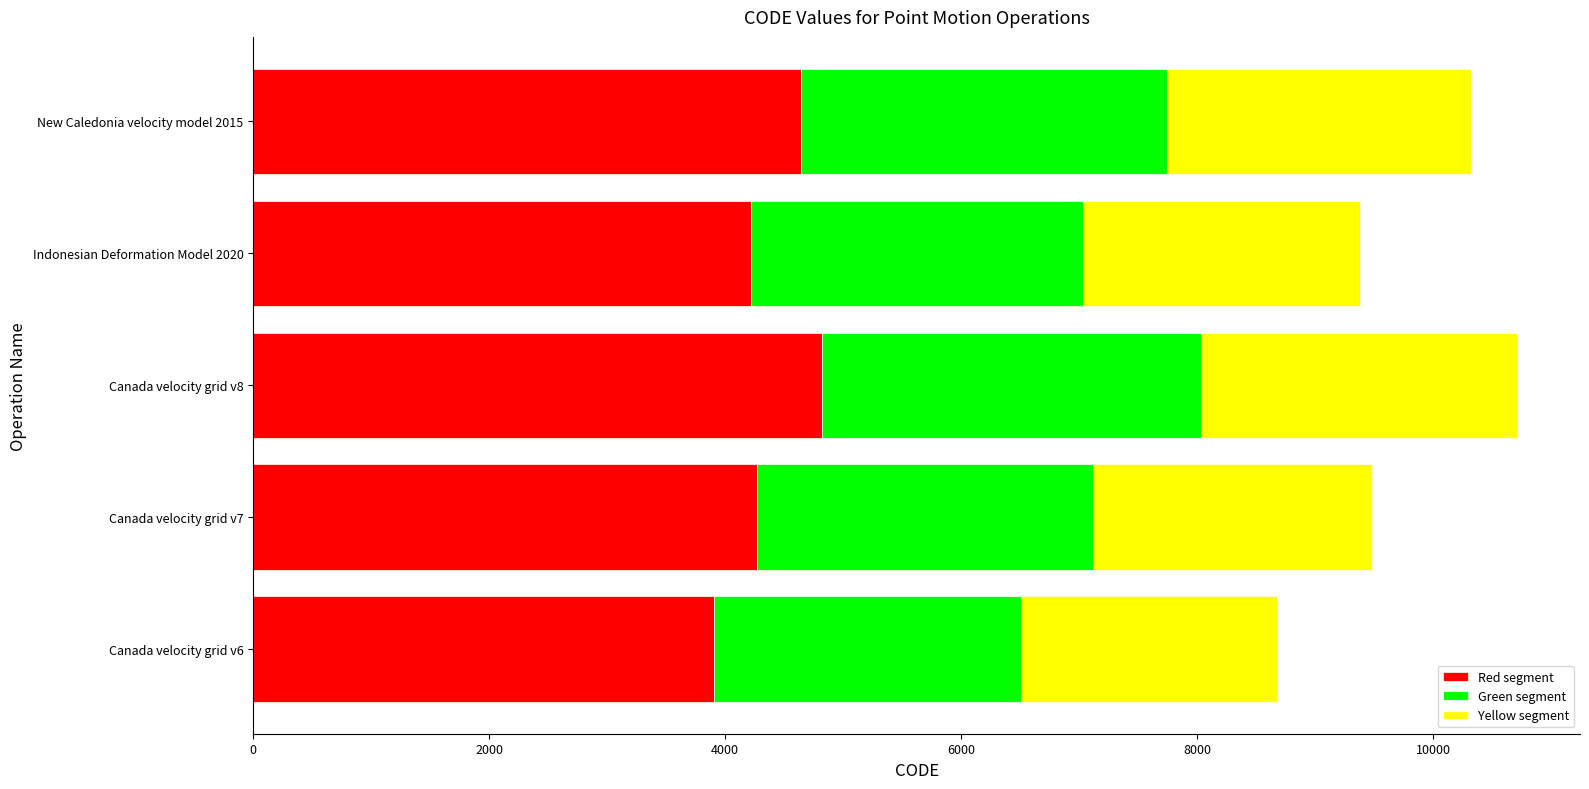

What is the sum of all Red segment values?

21853.8